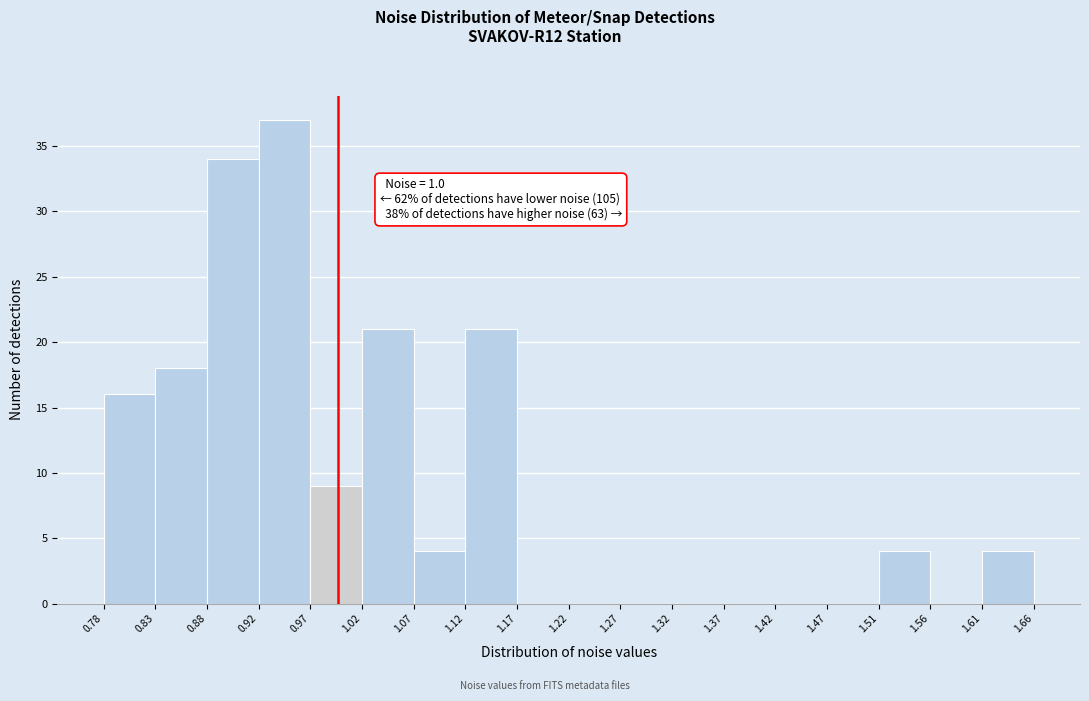

Over which range of the x-axis is the bar tallest?

0.92 to 0.97